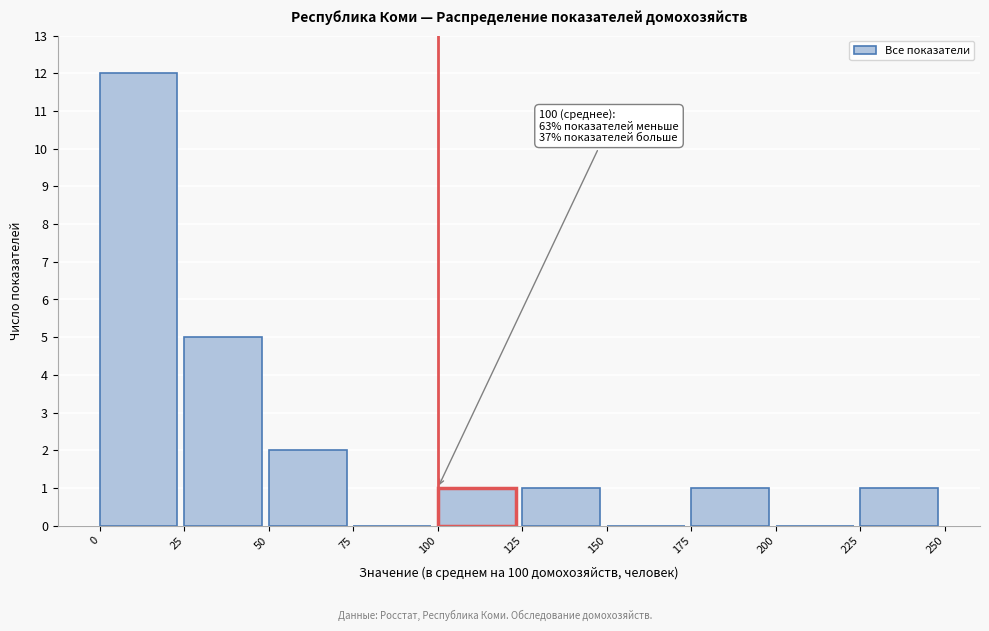

Which range on the x-axis has the tallest bar?

0 to 25